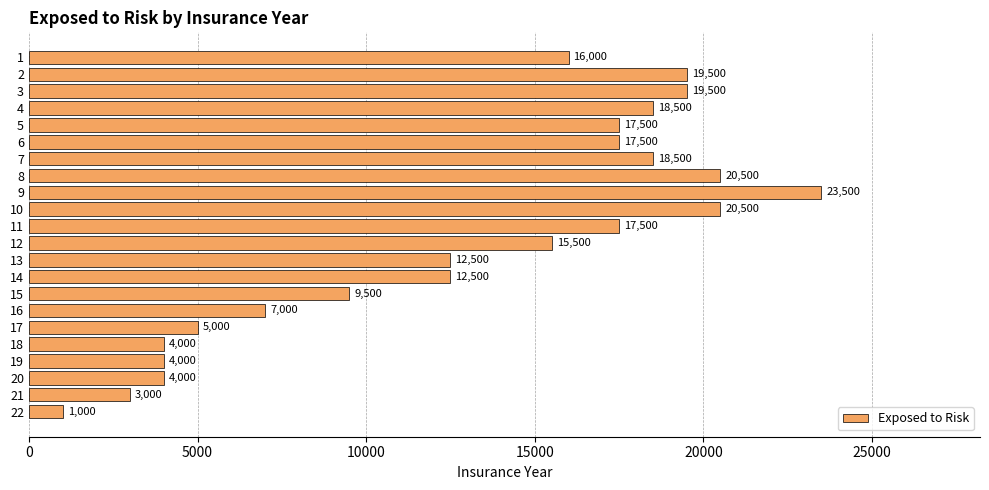

Approximately how many times larger is the value at 4 compared to 13?

1.5